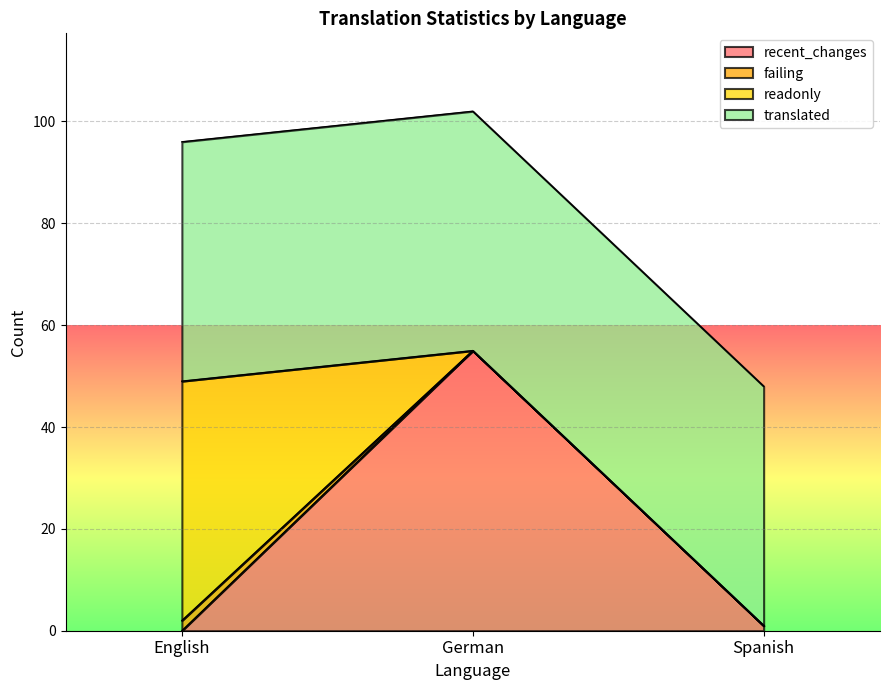

At which label does recent_changes reach its peak?

German